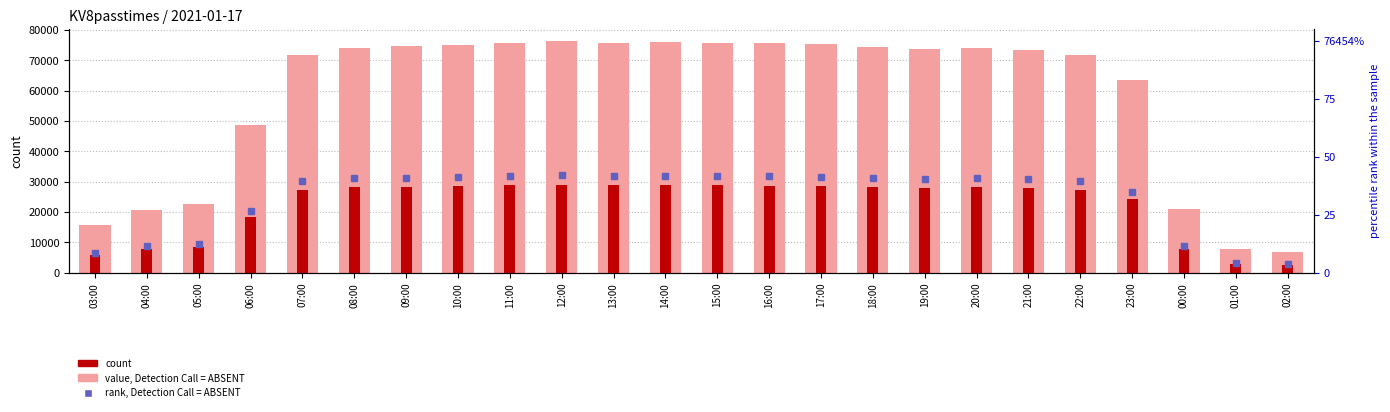

How many data points in value, Detection Call = ABSENT are less than 74035?

12